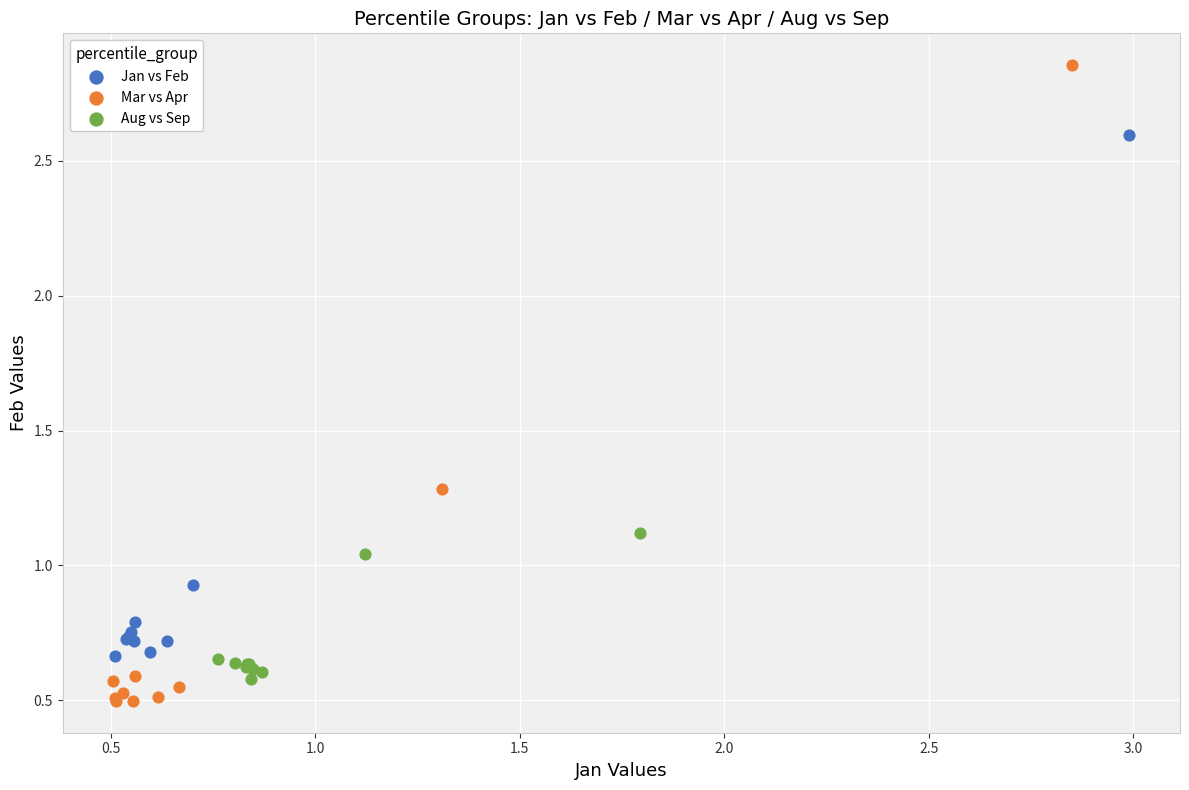

Which series reaches the maximum Y coordinate?

Mar vs Apr